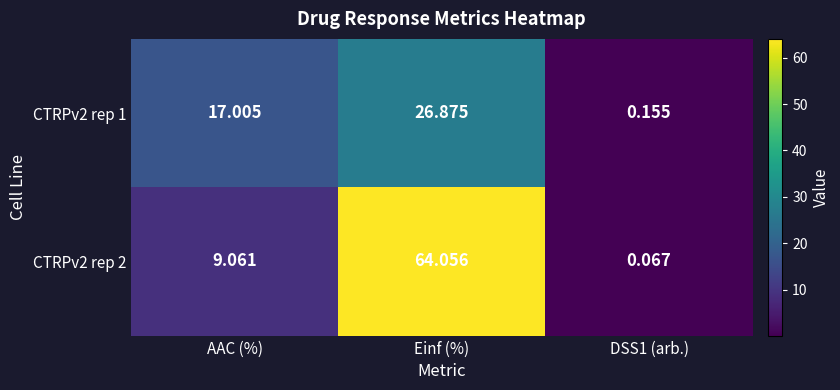

What is the total value across all series at AAC (%)?

26.1